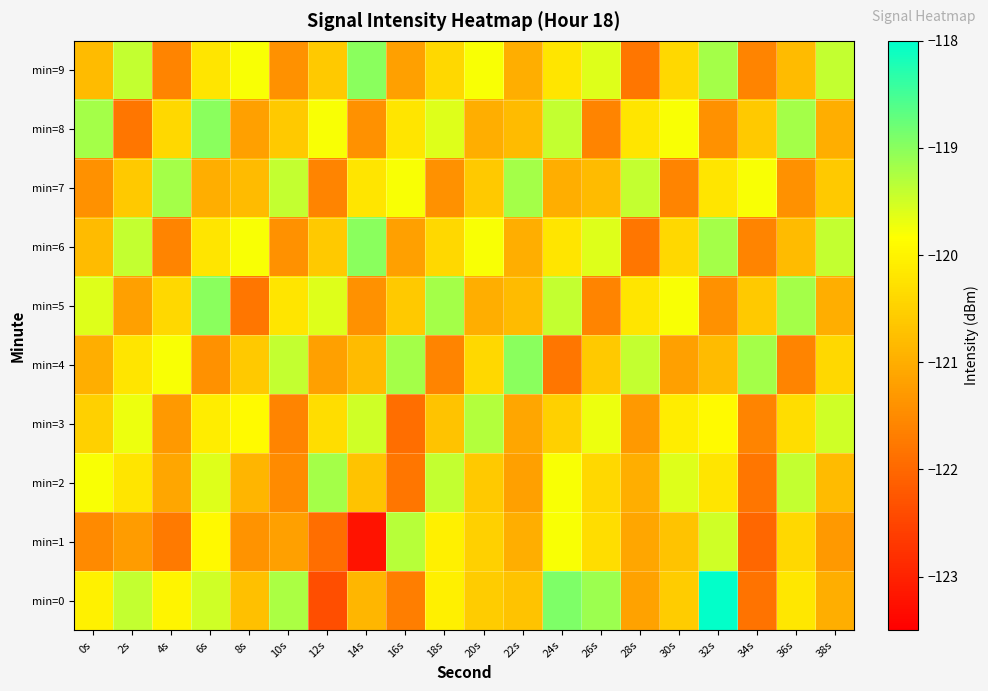

At how many categories does at least one series exceed -120?

20